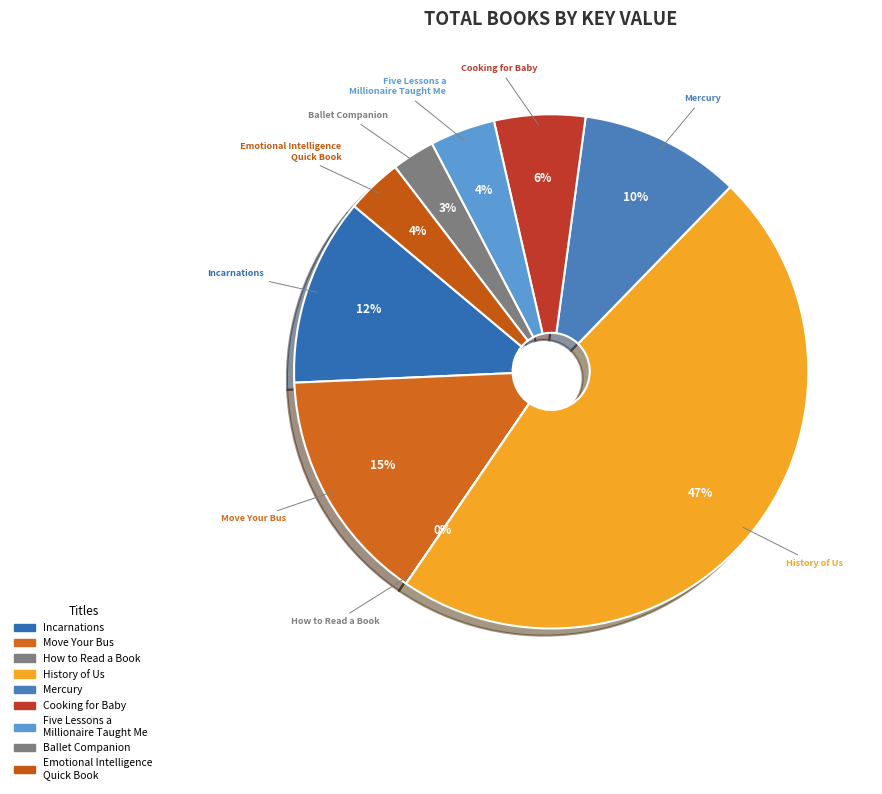

The Emotional Intelligence Quick Book slice represents 10% of the pie. True or false?

False